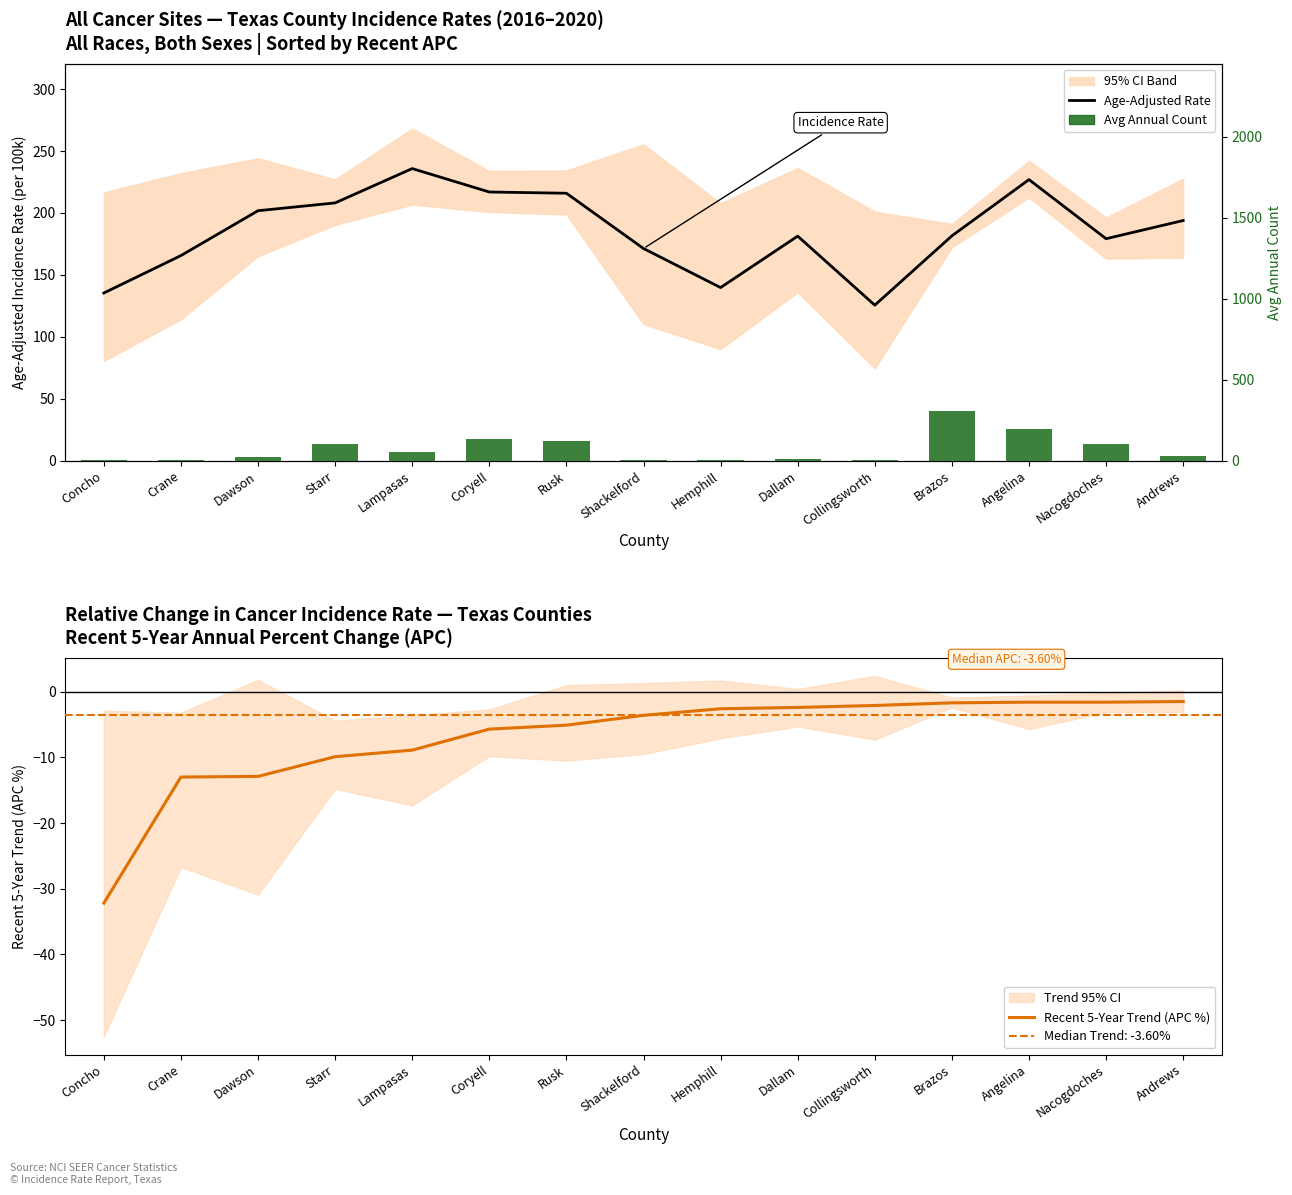

Which series has the largest total across all categories?

Age-Adjusted Incidence Rate